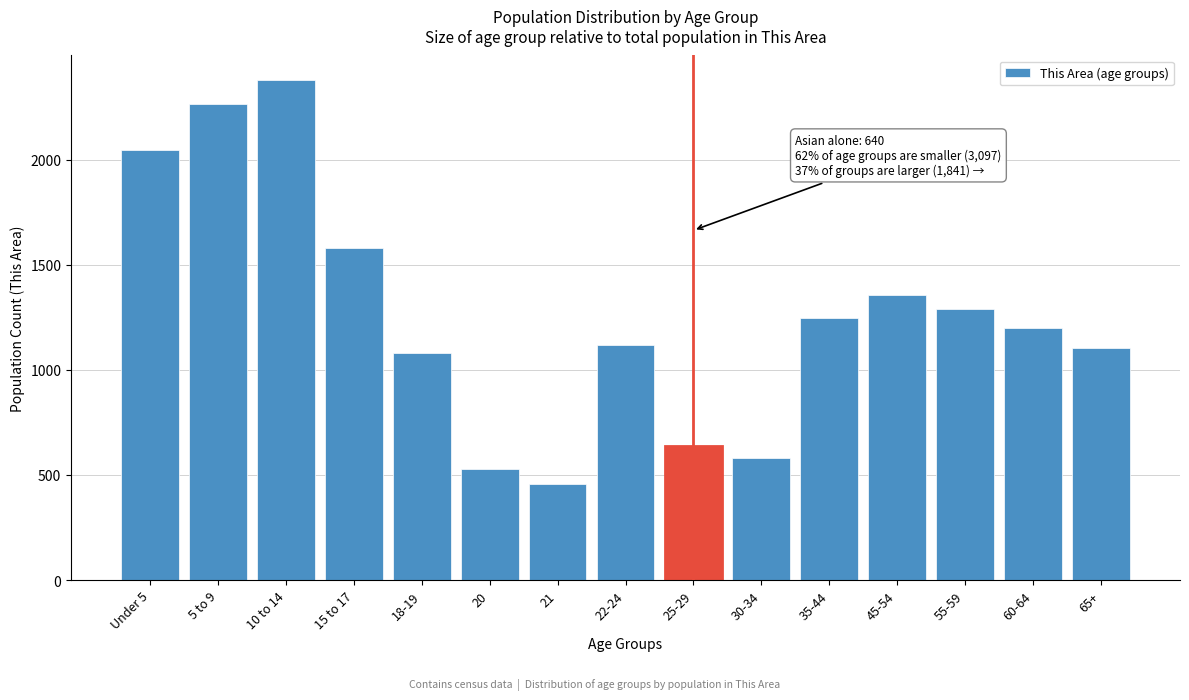

Reading left to right, transcribe all the data shown in this chart.

2048	2267	2377	1579	1082	529	455	1118	640	580	1245	1356	1289	1198	1102